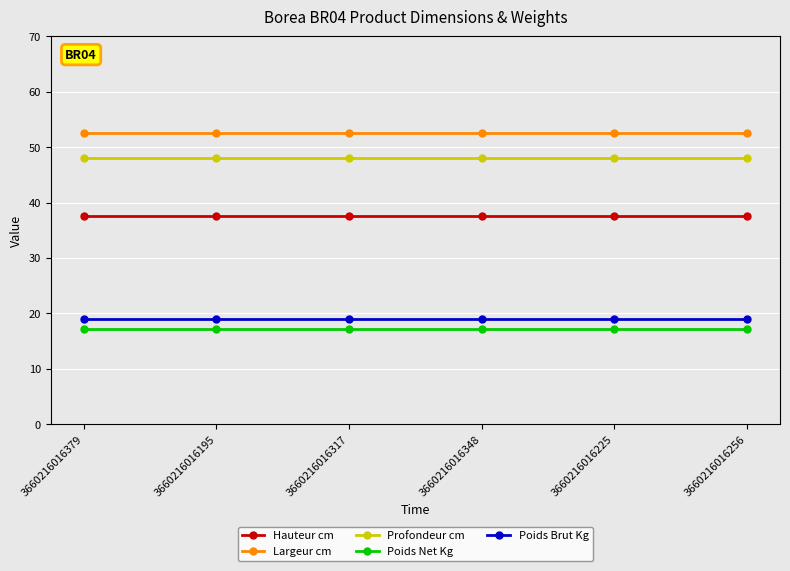

Is it true that Hauteur cm equals 20.7 at 3660216016256?

False